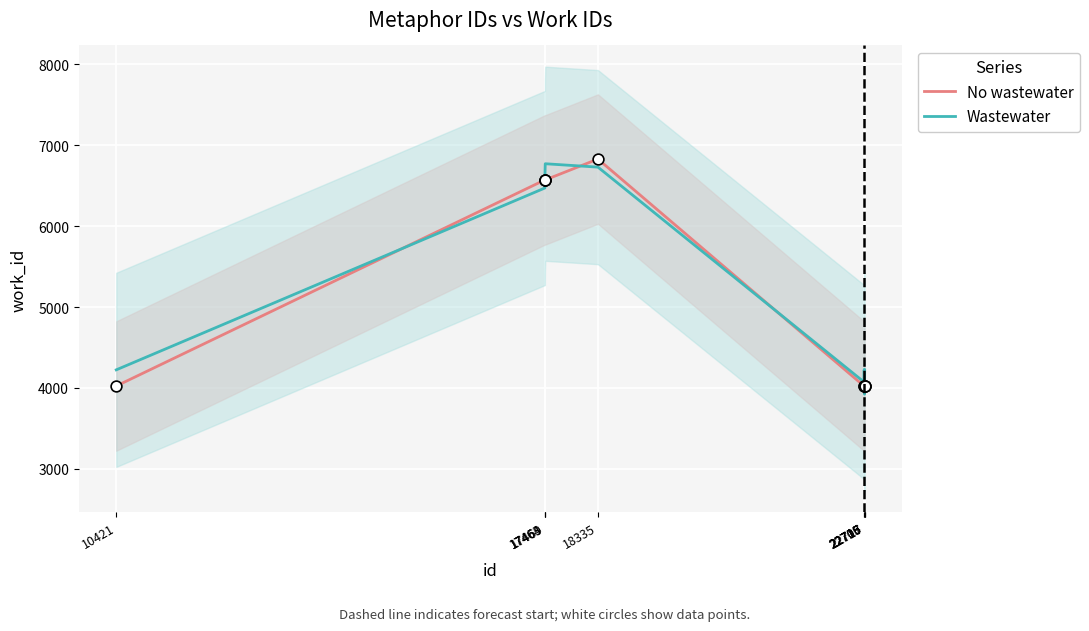

Is the value of No wastewater at 17463 greater than the value of Wastewater at 17464?

No